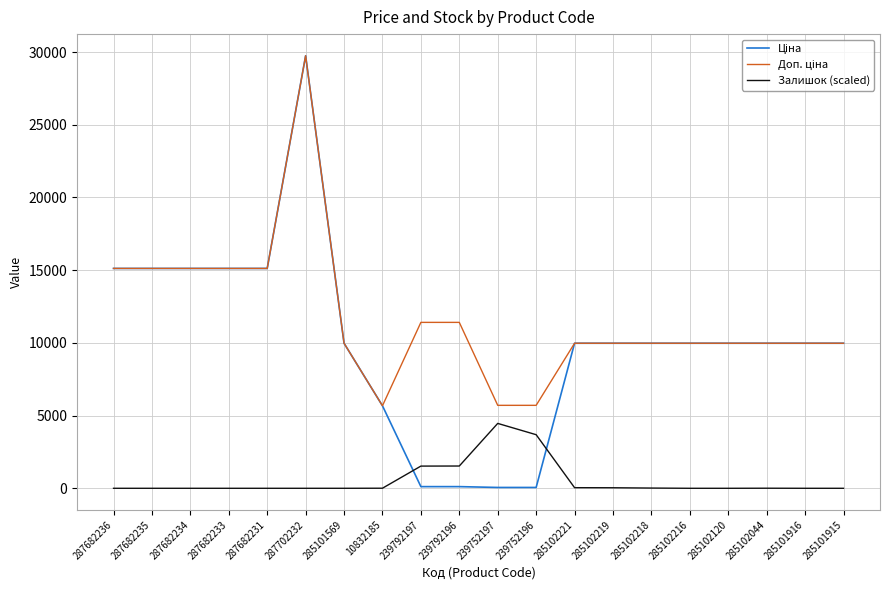

Is it true that Залишок (scaled) equals 1526.1 at 239792197?

True